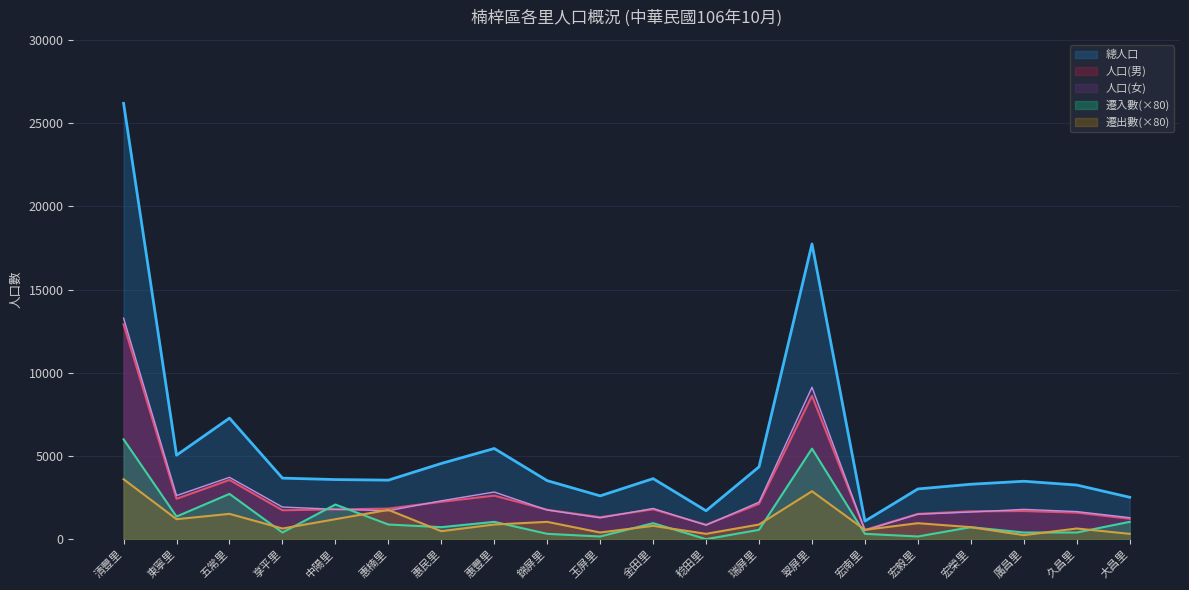

What position from the left is 宏榮里?

17